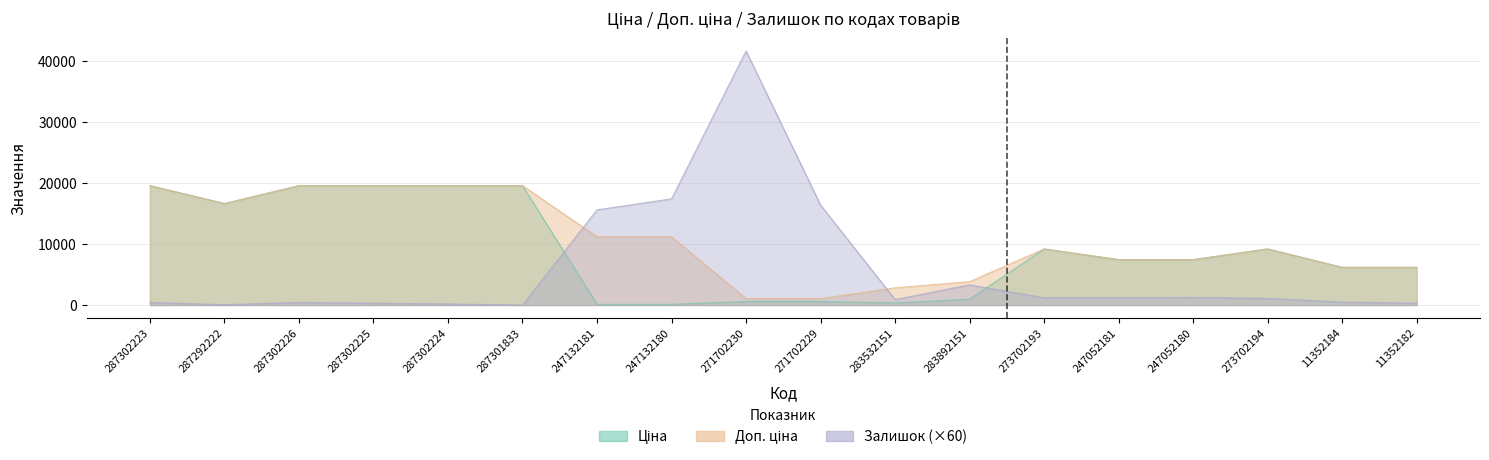

What is the label of the 18th point from the right?

287302223